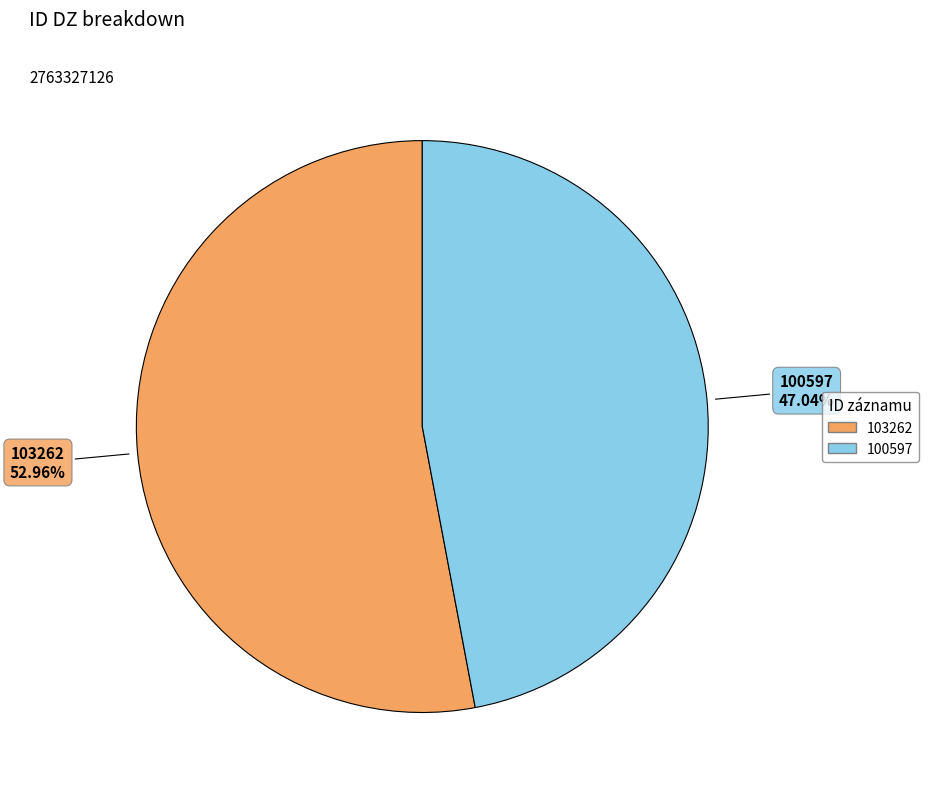

What is the largest slice in the pie chart?

103262